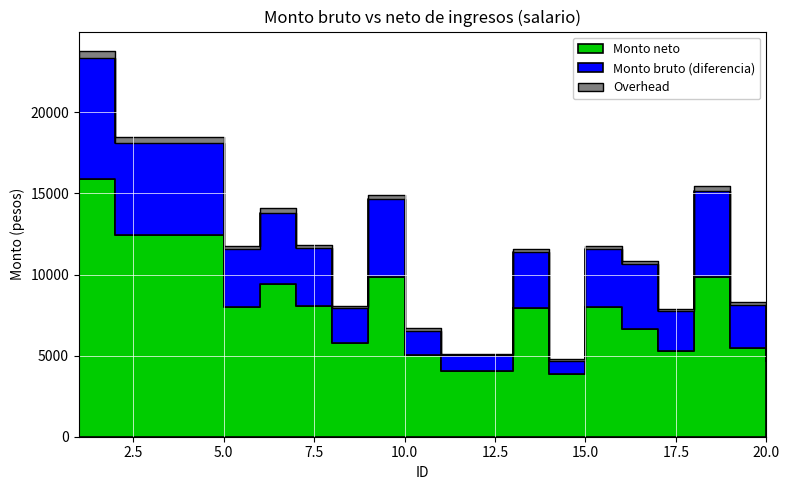

Read the Monto neto value at 6.

9437.6